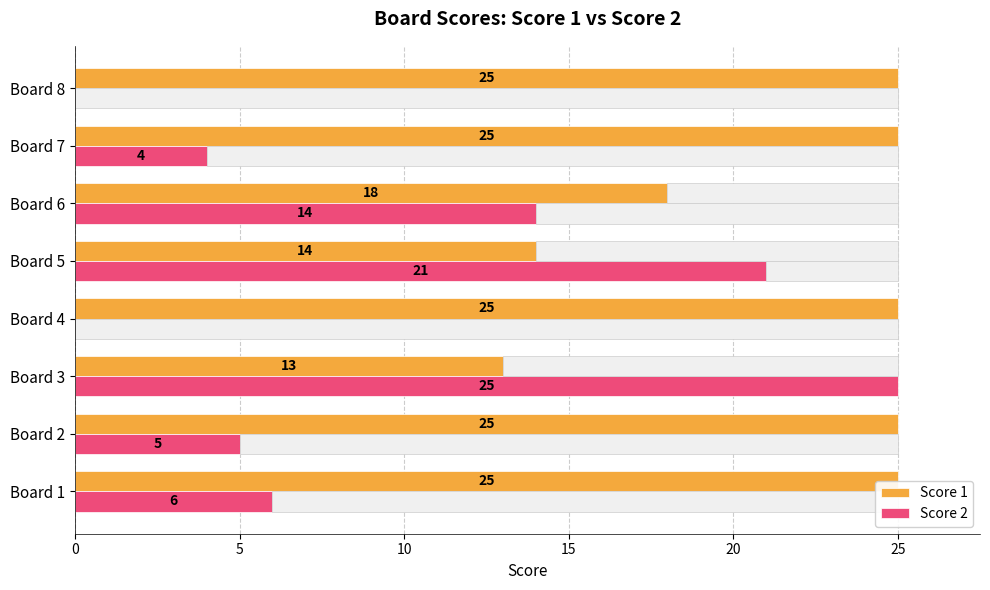

How many data points in Score 2 are above 6?

3